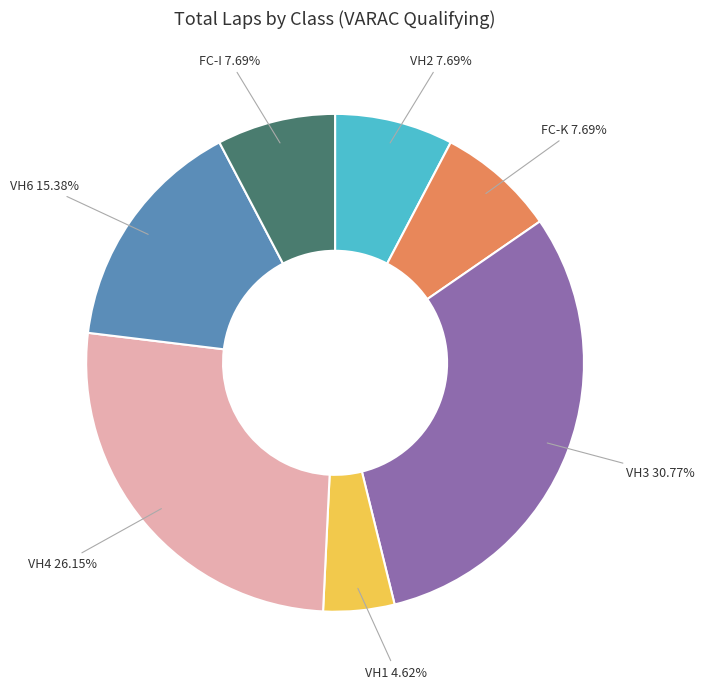

Which has a higher value, FC-I or VH4?

VH4